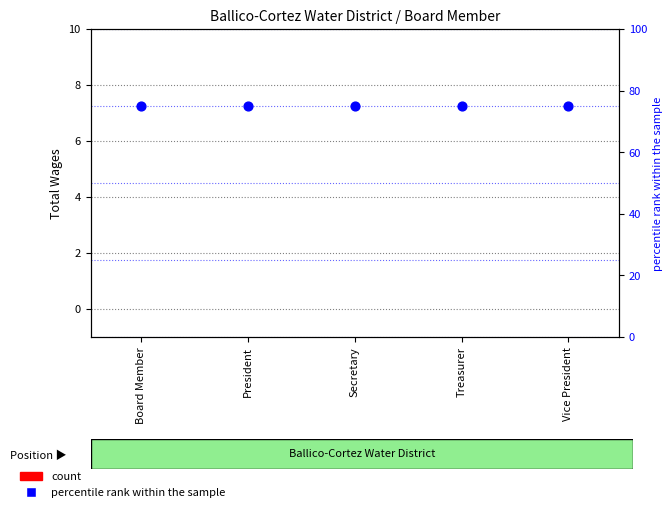

At which category is the sum across all series the highest?

Board Member